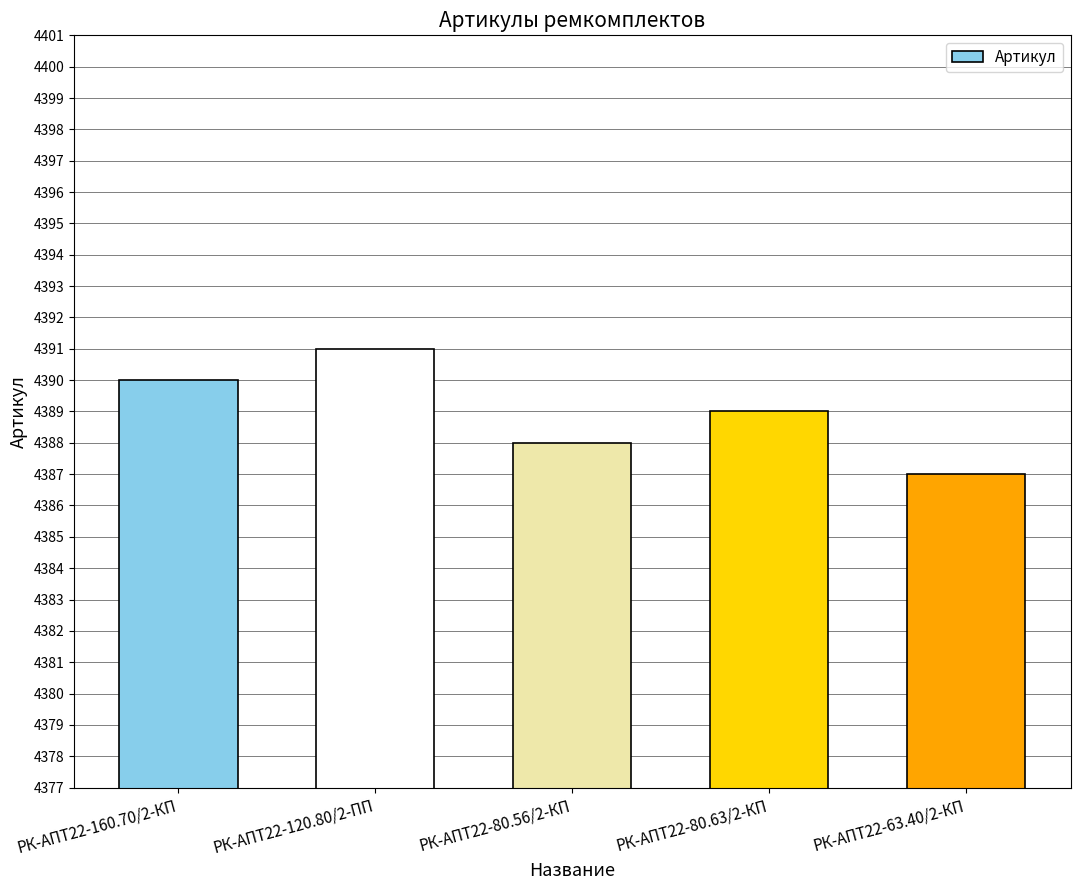

What is the minimum value shown in the chart?

4387